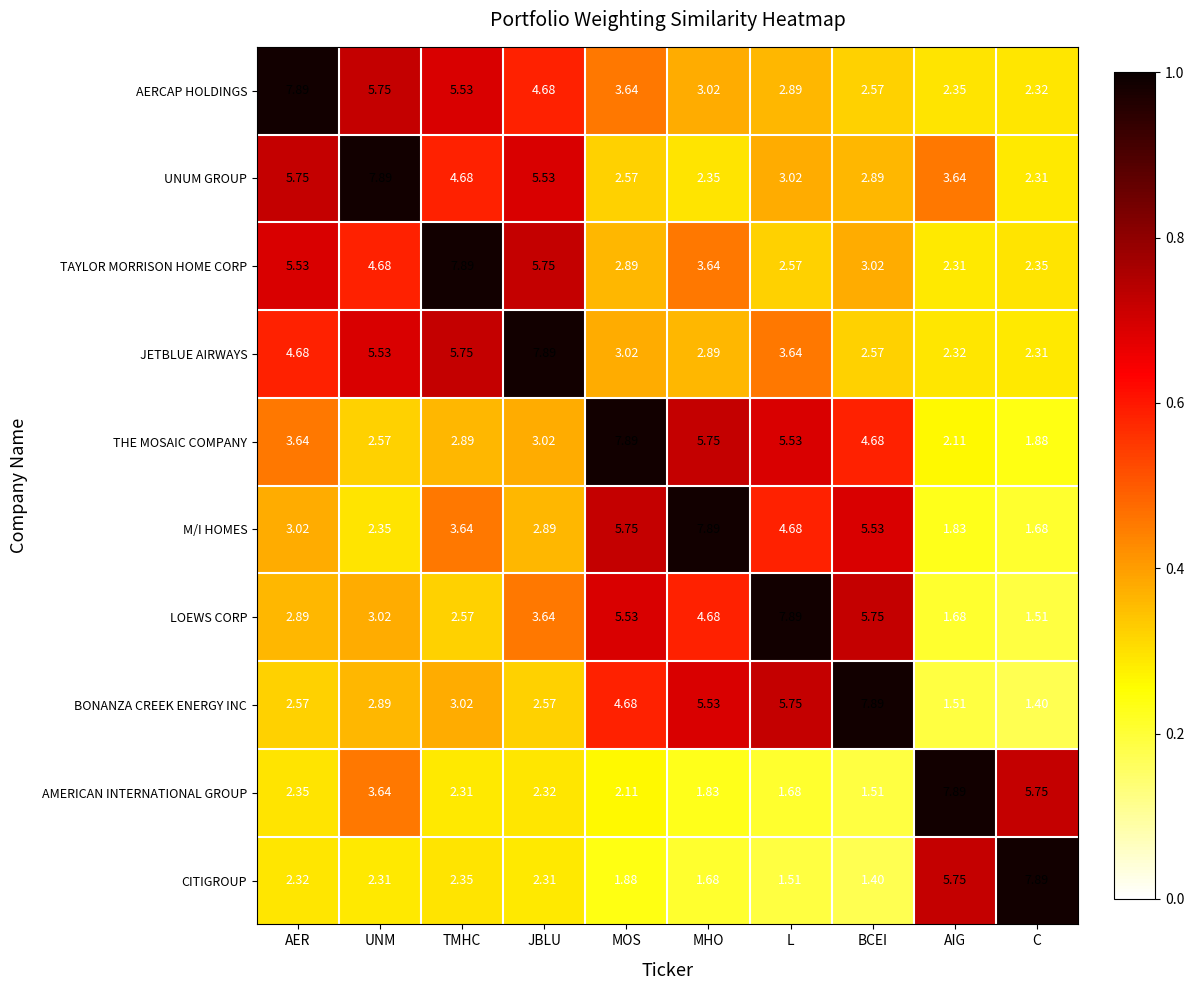

Which category has the highest value in the JETBLUE AIRWAYS series?

JBLU